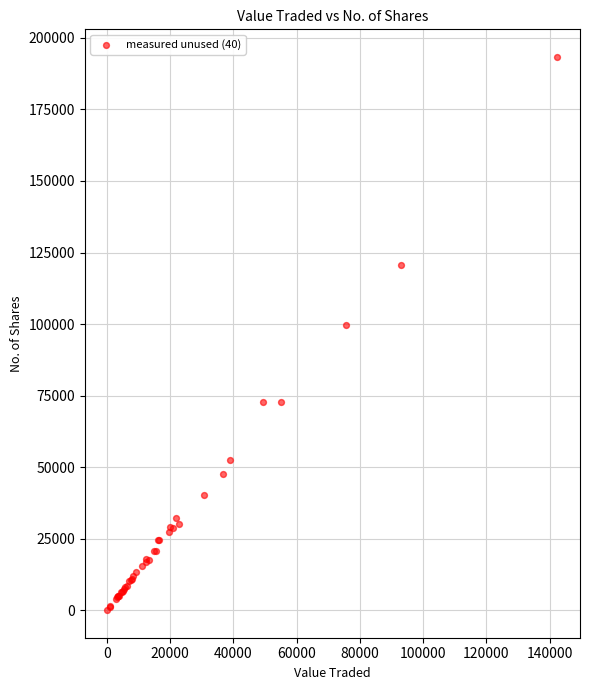

What Y value in the scatter plot is closest to 96707?

99632